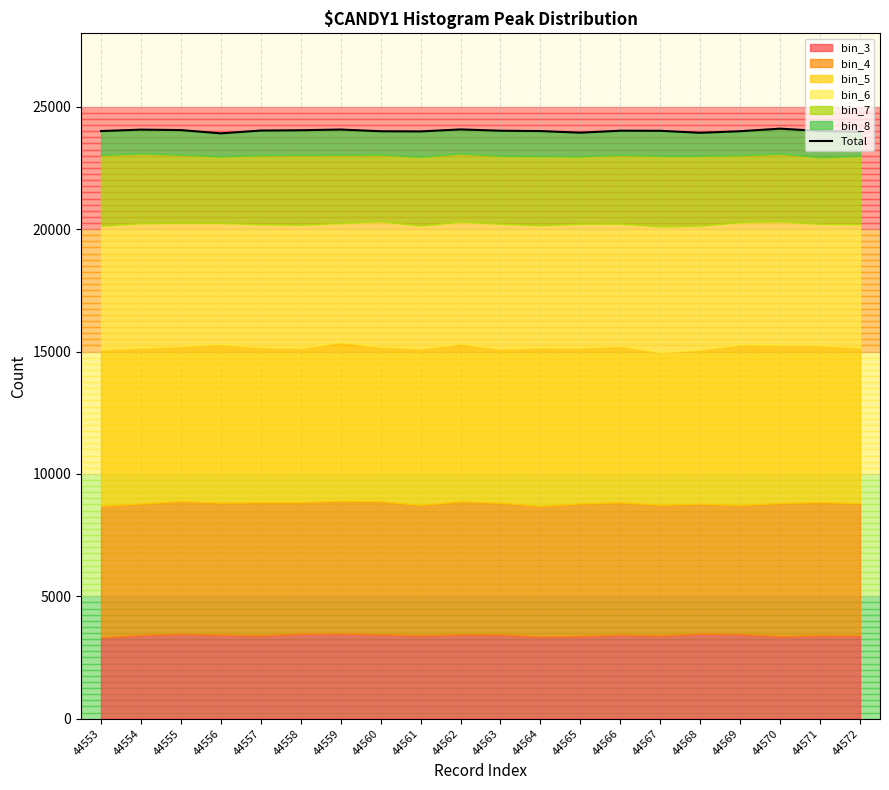

Where is the data nearest to the value 24009?

44571